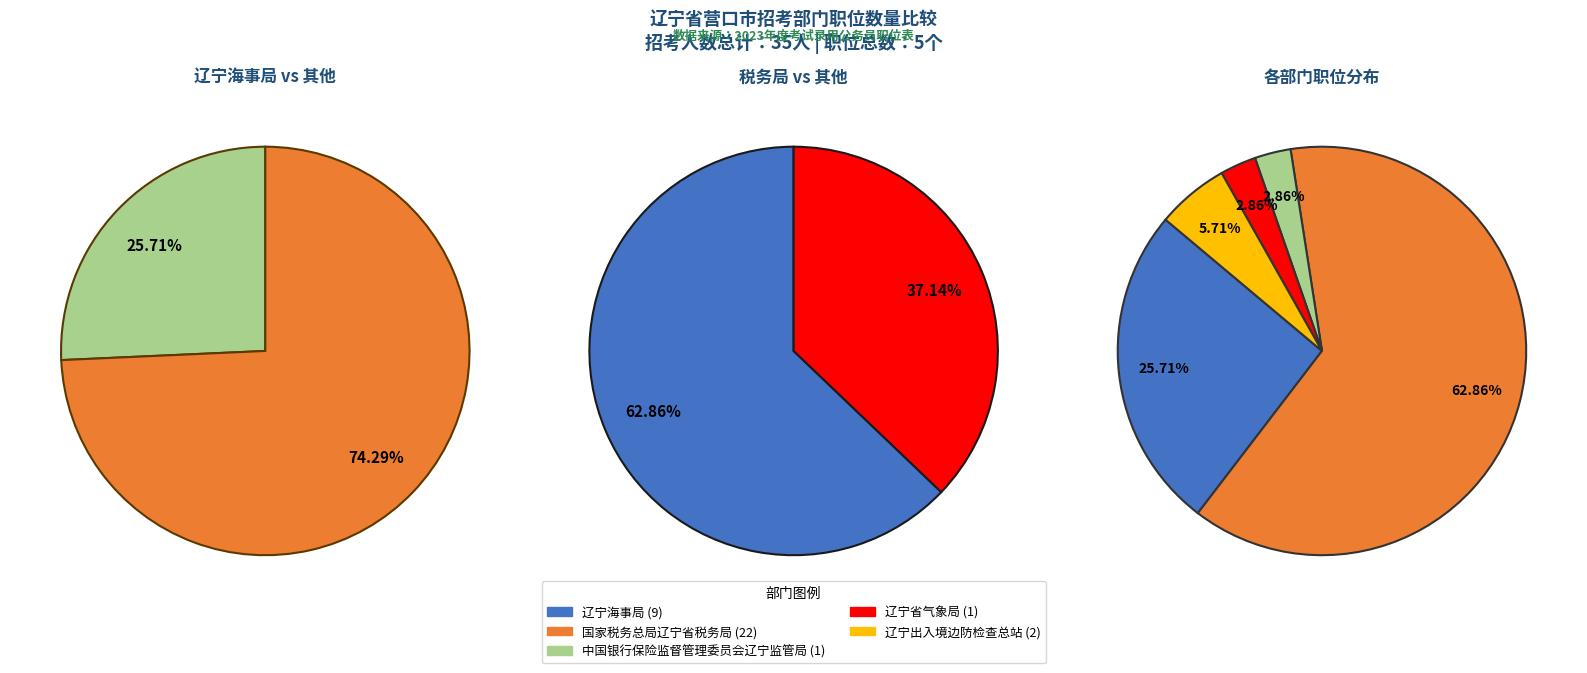

To the nearest percent, what is the difference between the largest and smallest slice percentages?

60%